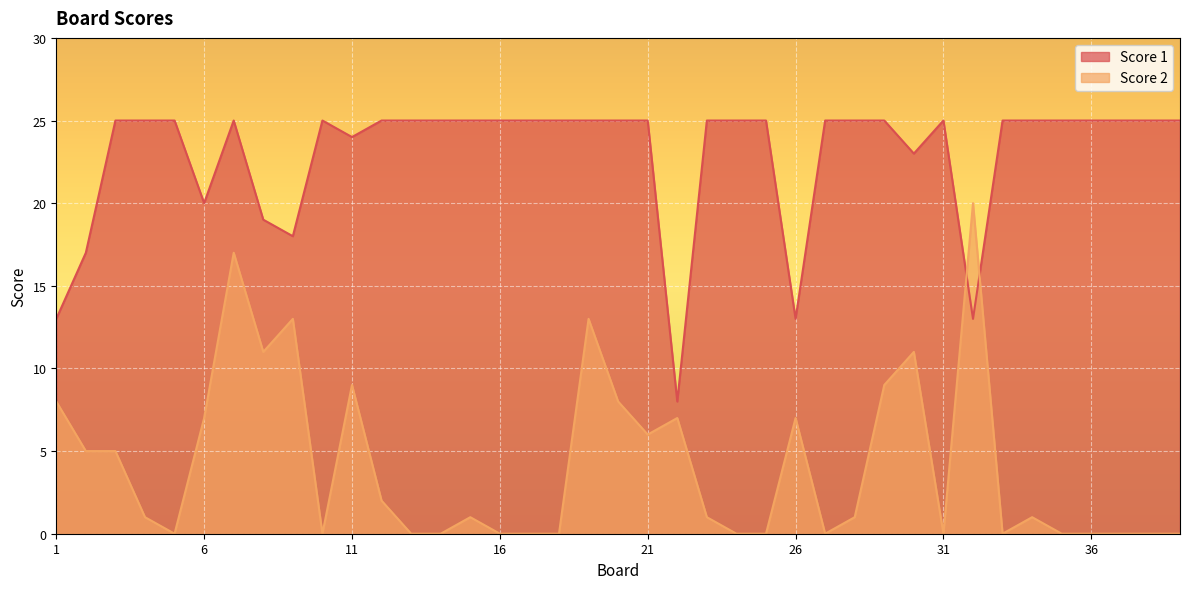

Rank the series by their average value, from highest to lowest.

Score 1, Score 2